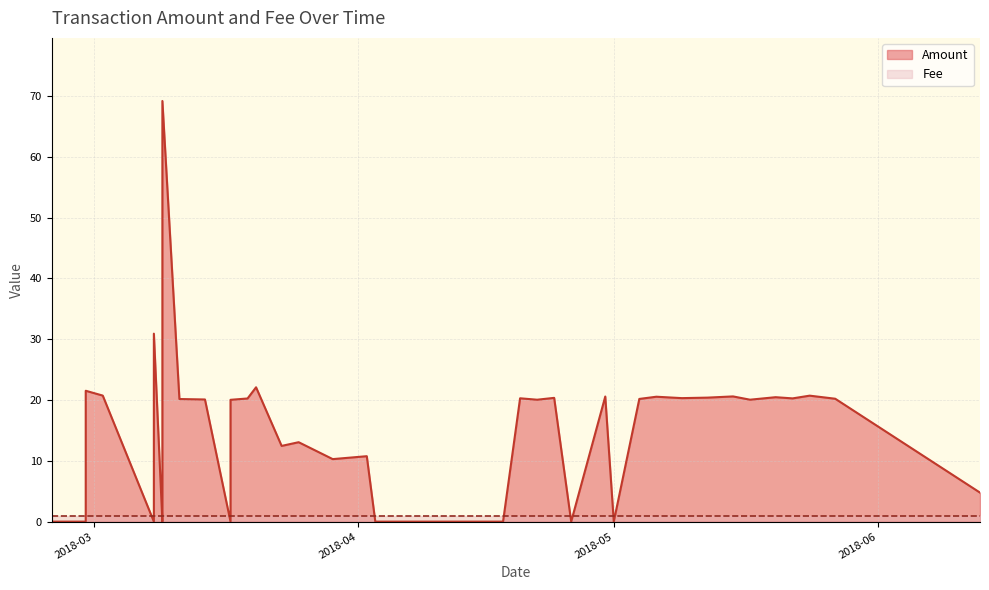

What is the value of the Amount point at the 15th from the left?

20.4